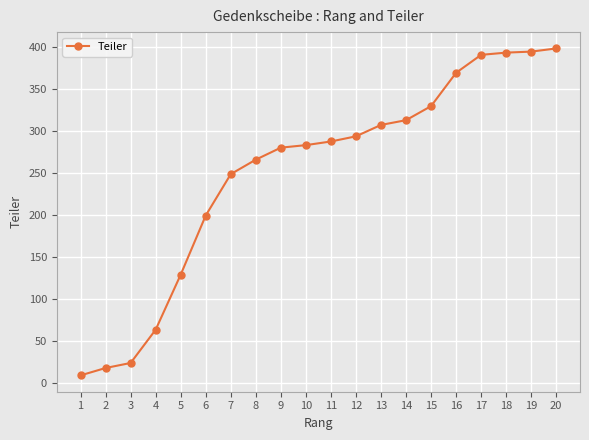

The chart shows a value of 282.9 at 10. True or false?

True